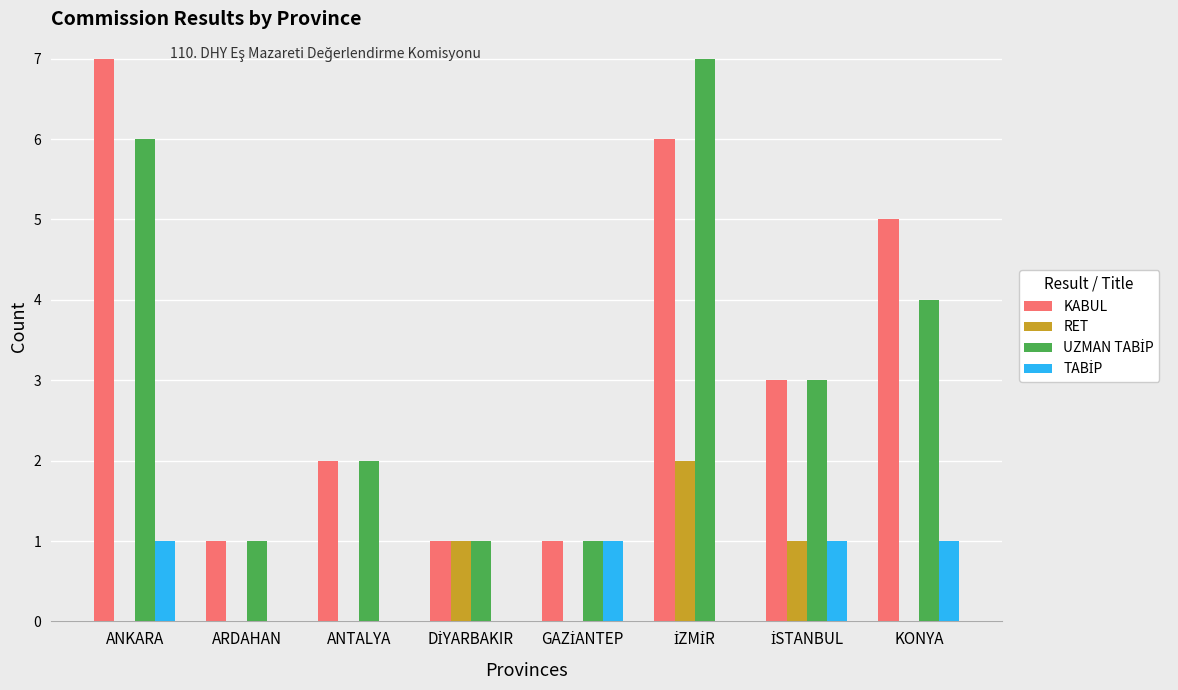

Is it true that KABUL equals 3 at KONYA?

False